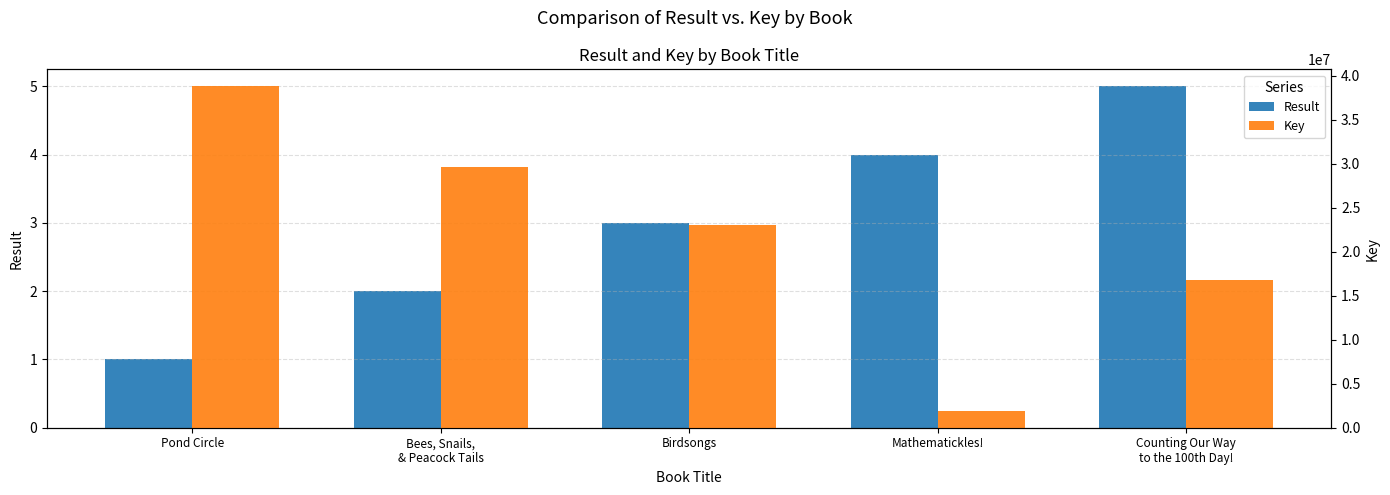

What is the difference between the Result values at Pond Circle and Mathematickles!?

3